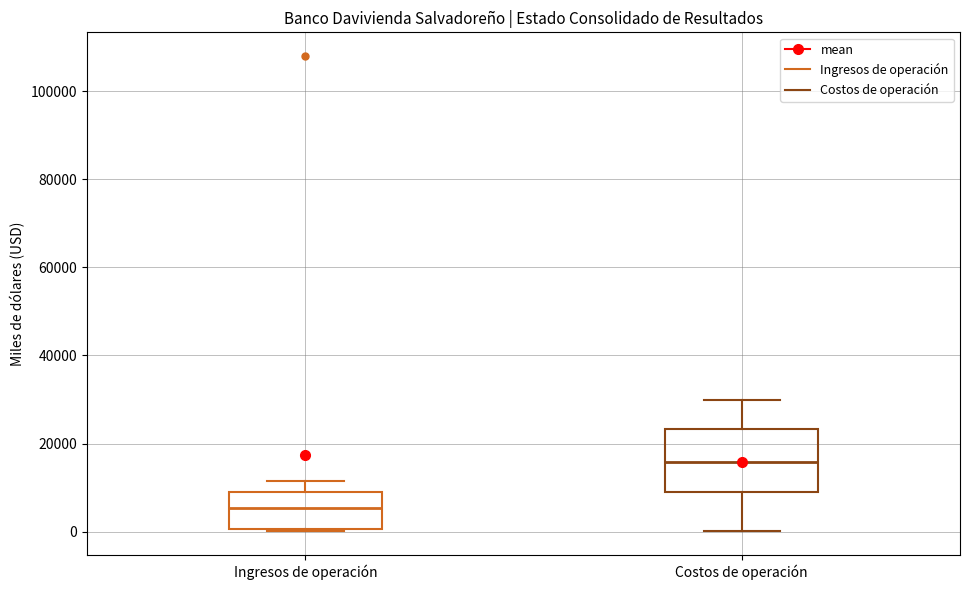

Where is the upper edge of the box for Costos de operación on the y-axis? The values are not printed on the chart, so give them approximately, as read against the axis.

24000